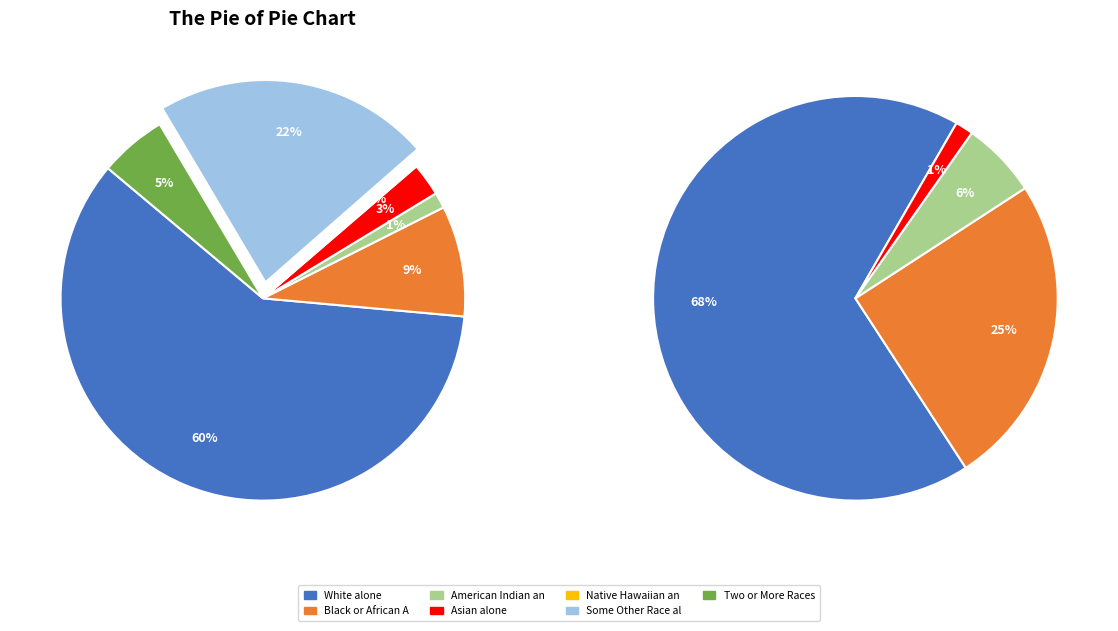

What percentage is the Some Other Race alone slice, to the nearest percent?

22%